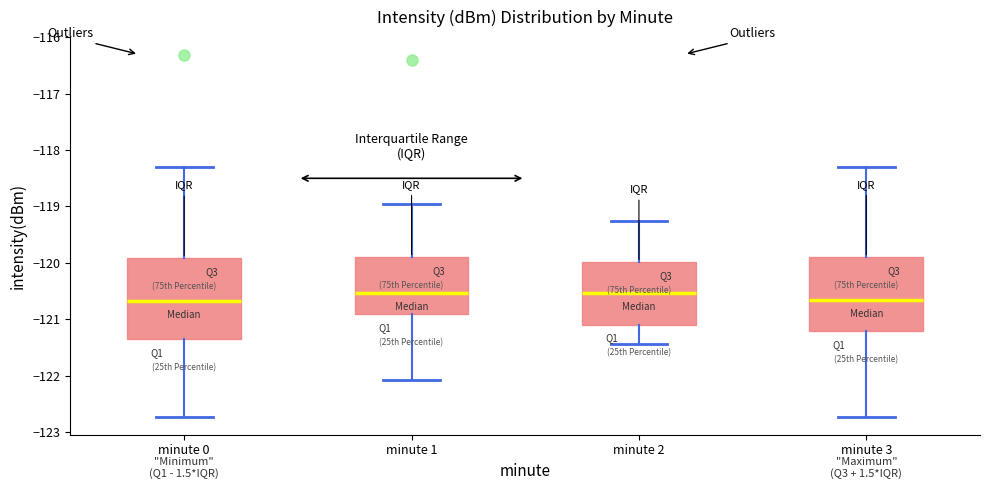

Where does the upper whisker of the box for minute 1 end on the y-axis? The values are not printed on the chart, so give them approximately, as read against the axis.

-119.0